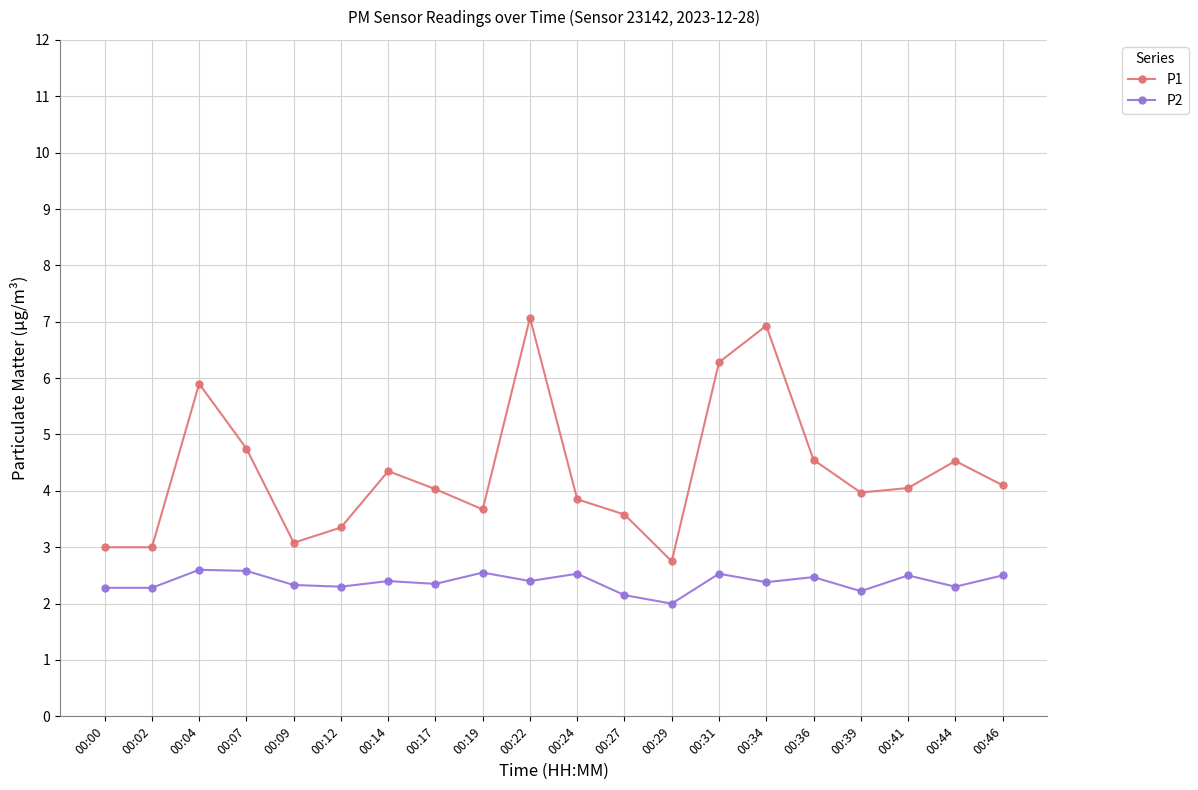

What value does the P2 series have at 00:29?

2.0